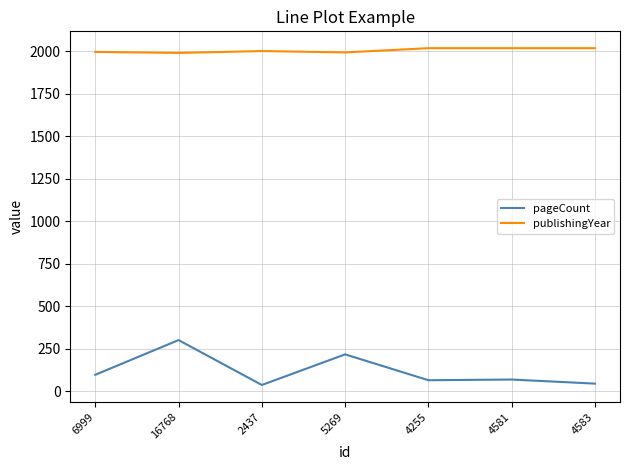

True or false: publishingYear and pageCount cross at least once.

False